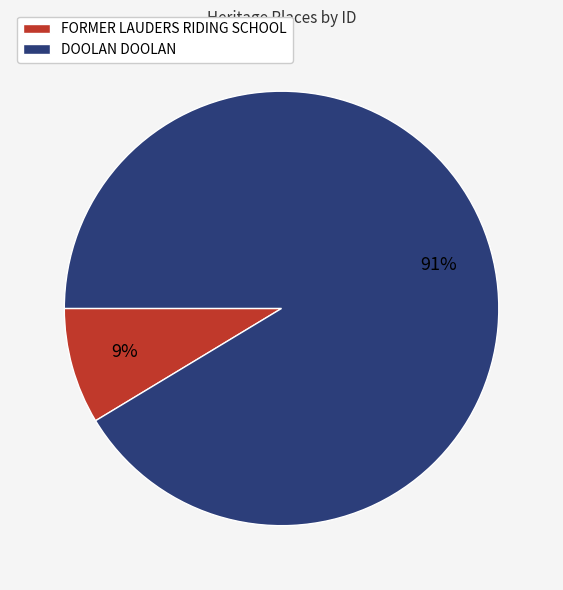

To the nearest percent, what is the combined percentage of FORMER LAUDERS RIDING SCHOOL and DOOLAN DOOLAN?

100%